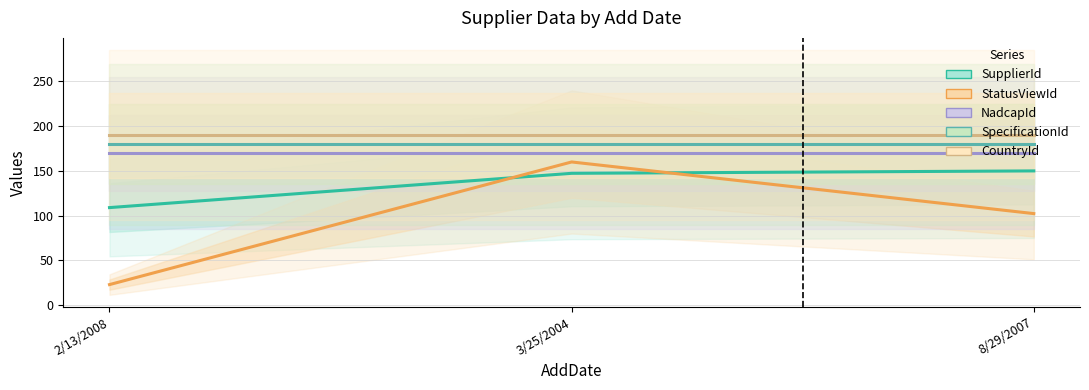

What is the average value of the SupplierId series?

135.4